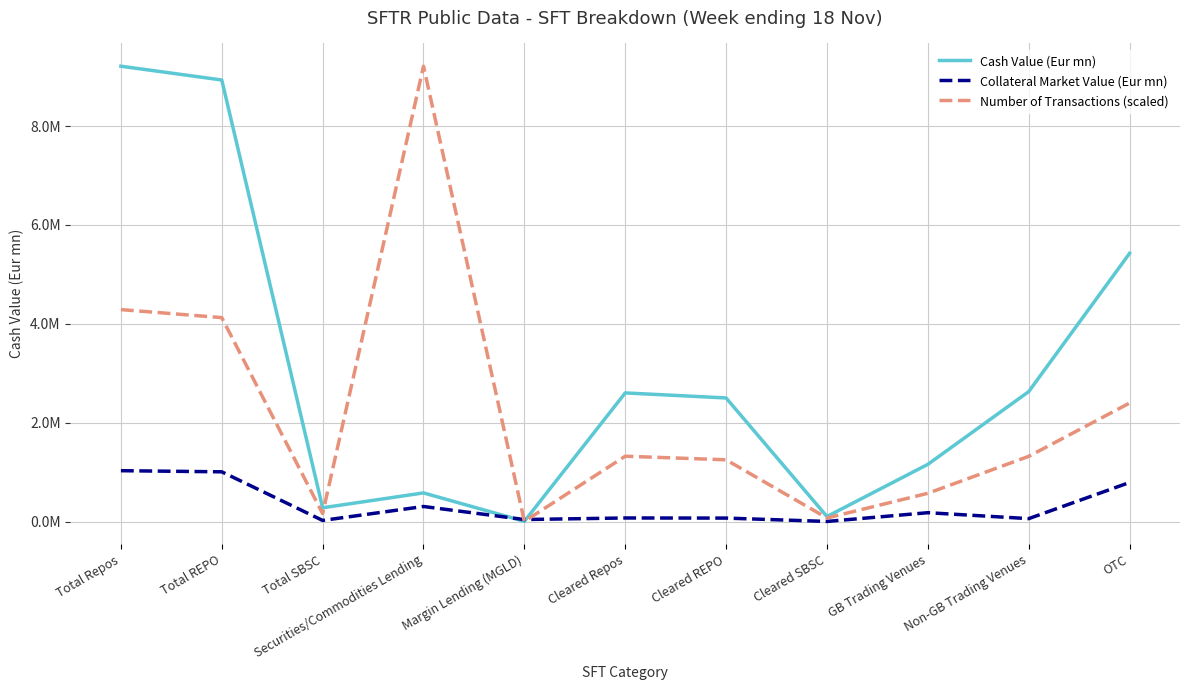

What is the label of the 5th point from the right?

Cleared REPO